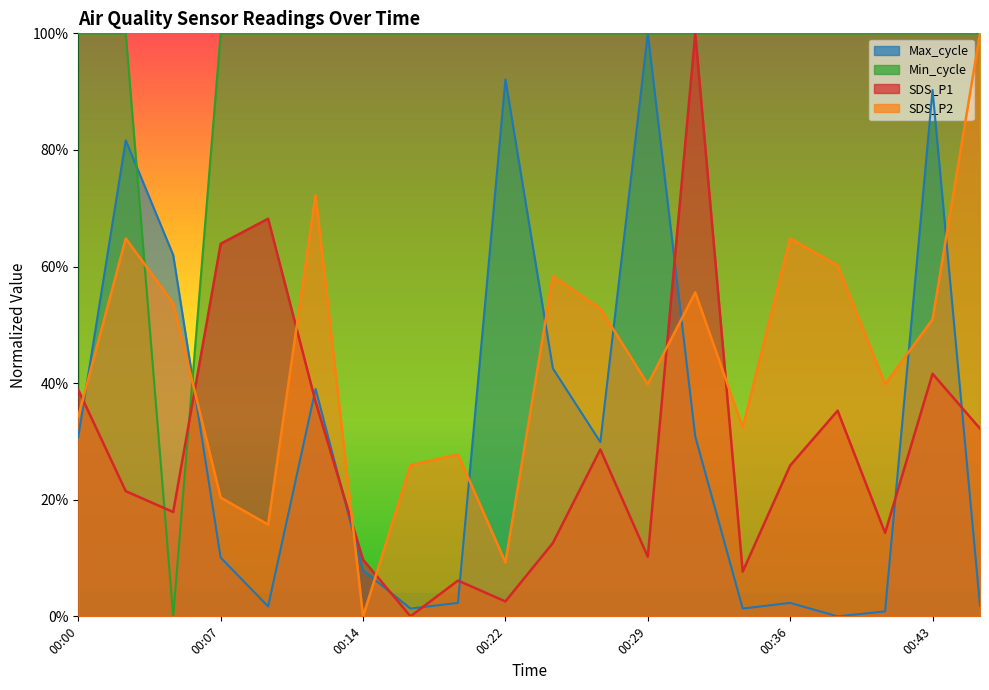

How many values in SDS_P2 are above zero?

19